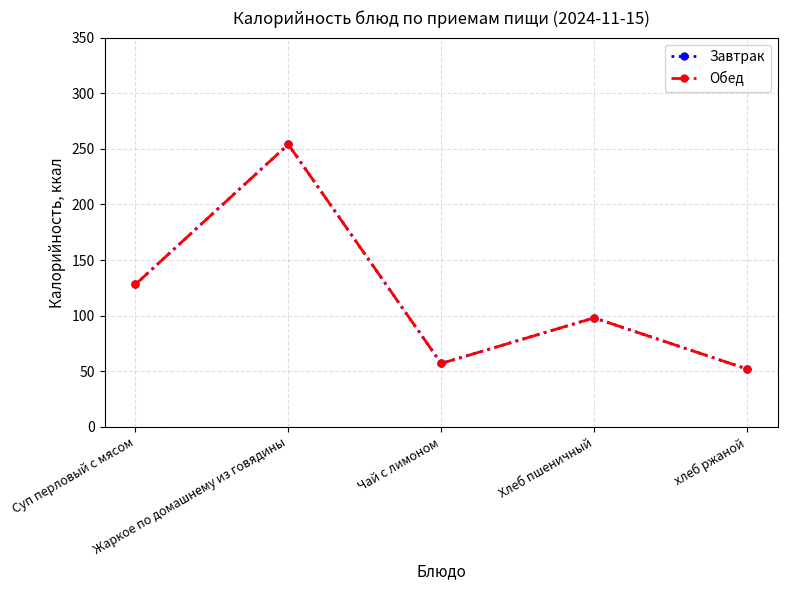

At which category does the chart reach its minimum across all series?

хлеб ржаной